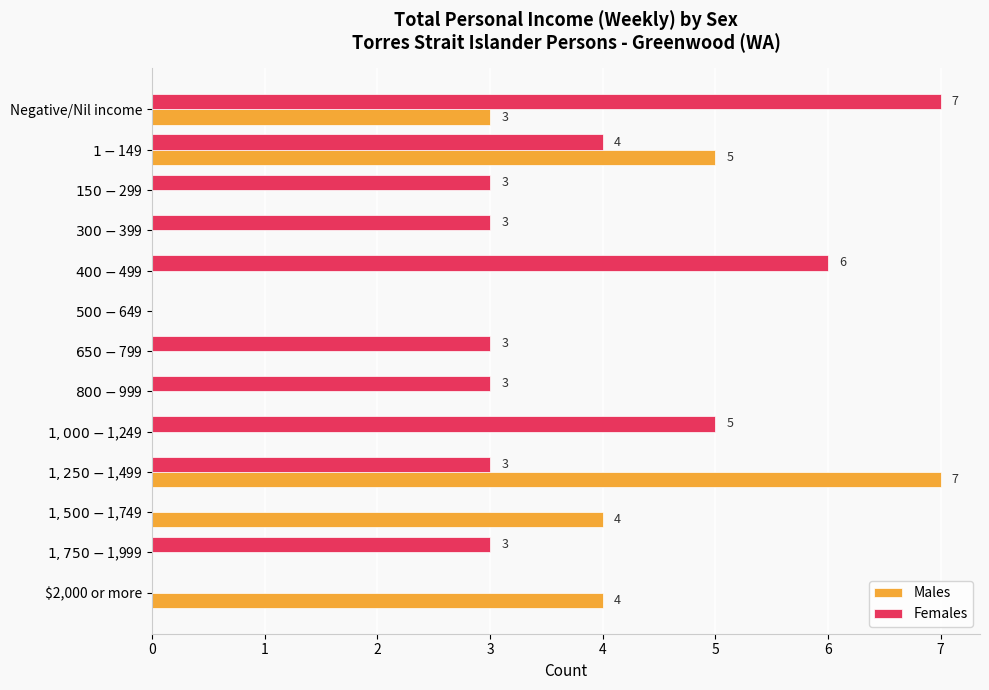

How many positive values does the Females series have?

10